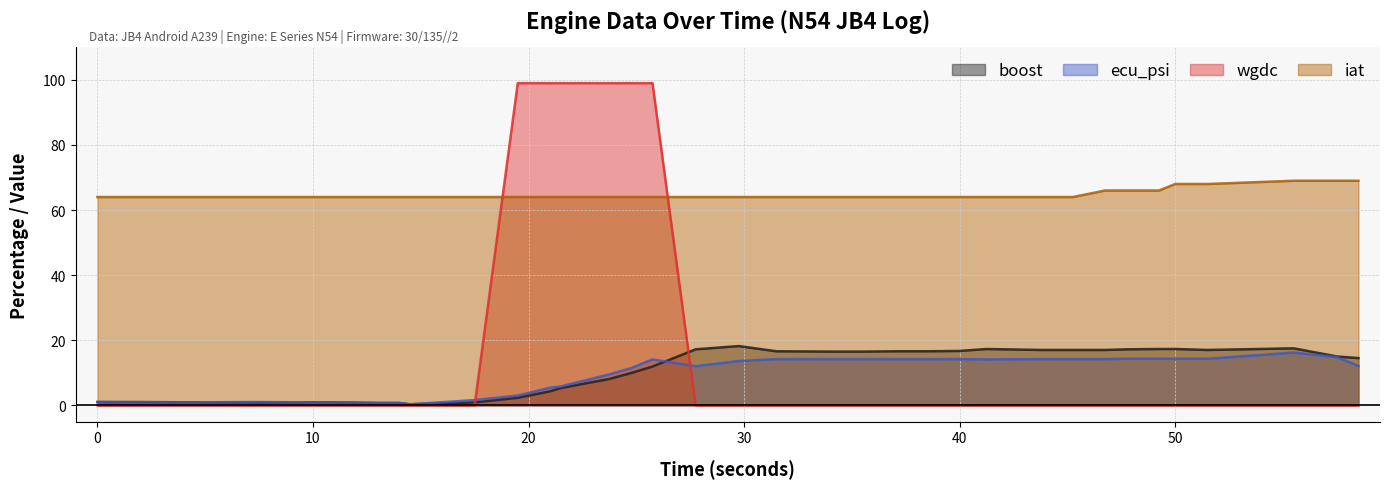

What is the maximum value for ecu_psi?

16.2